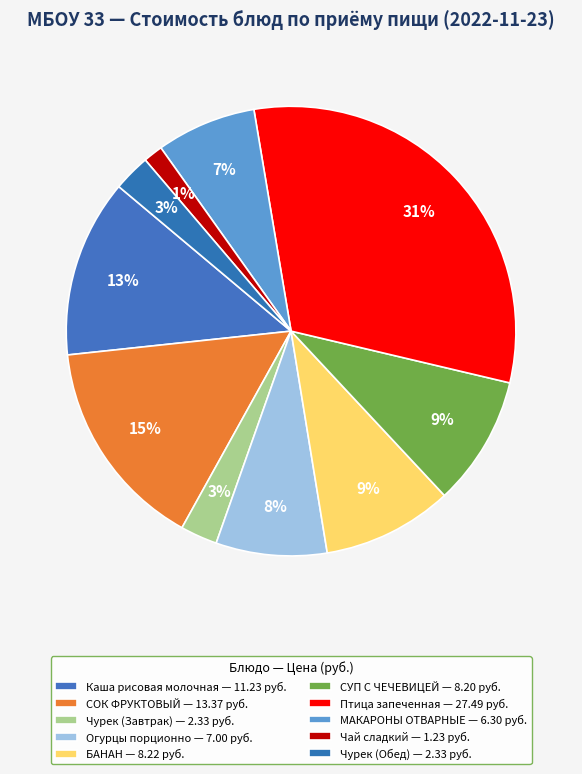

Does БАНАН represent more than half of the total?

No